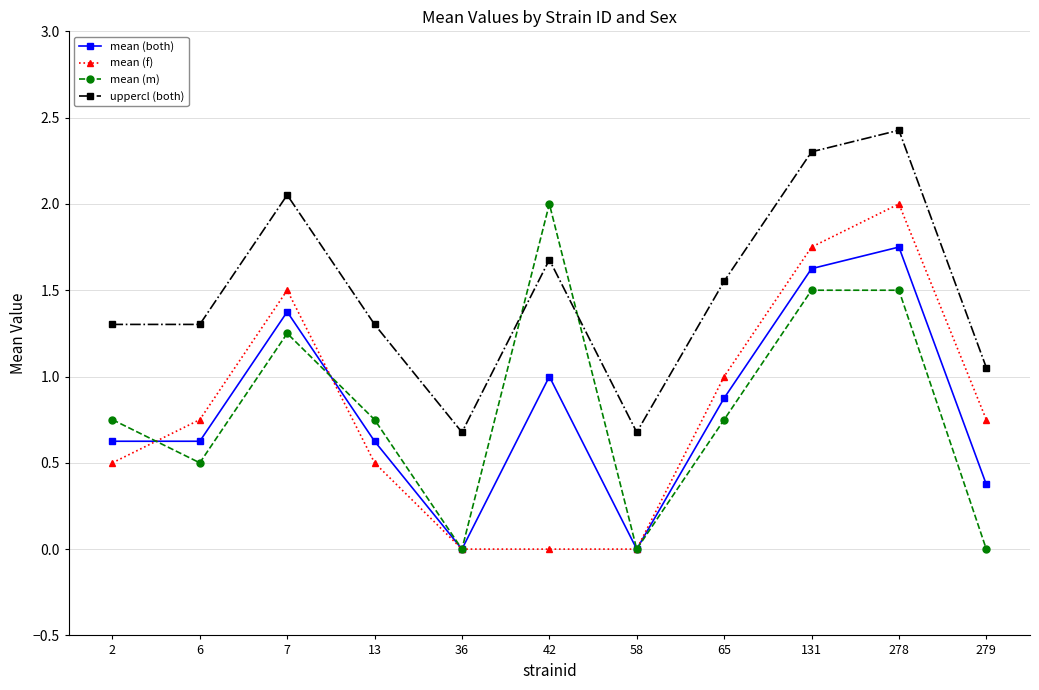

What is the value of the mean (f) point at the 8th from the left?

1.0